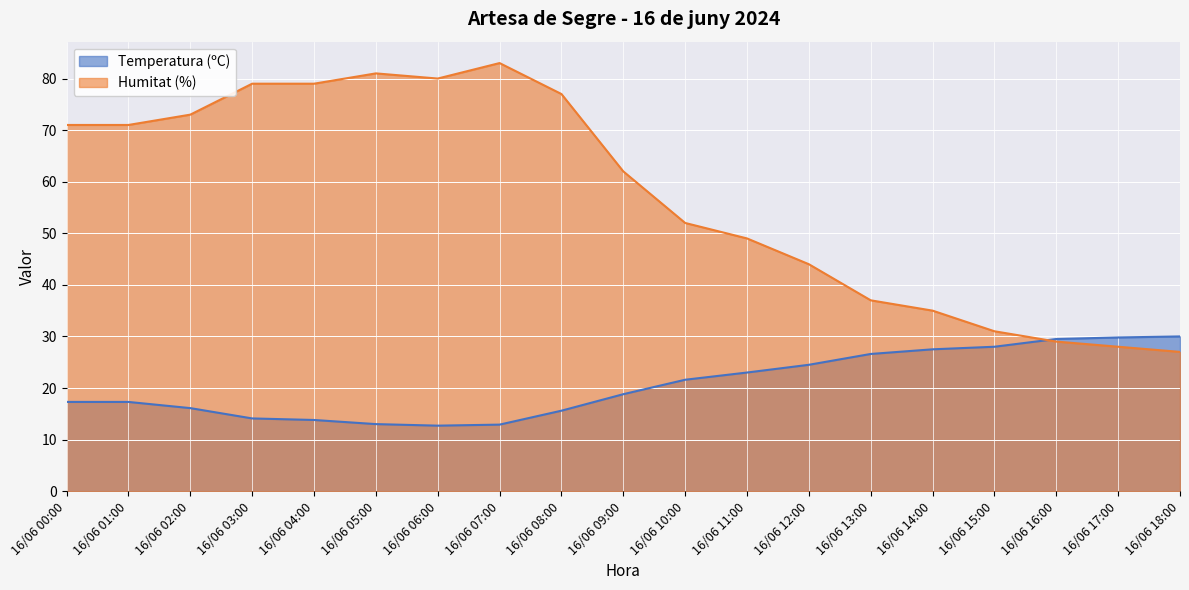

What is the label of the 4th point from the right?

16/06 15:00